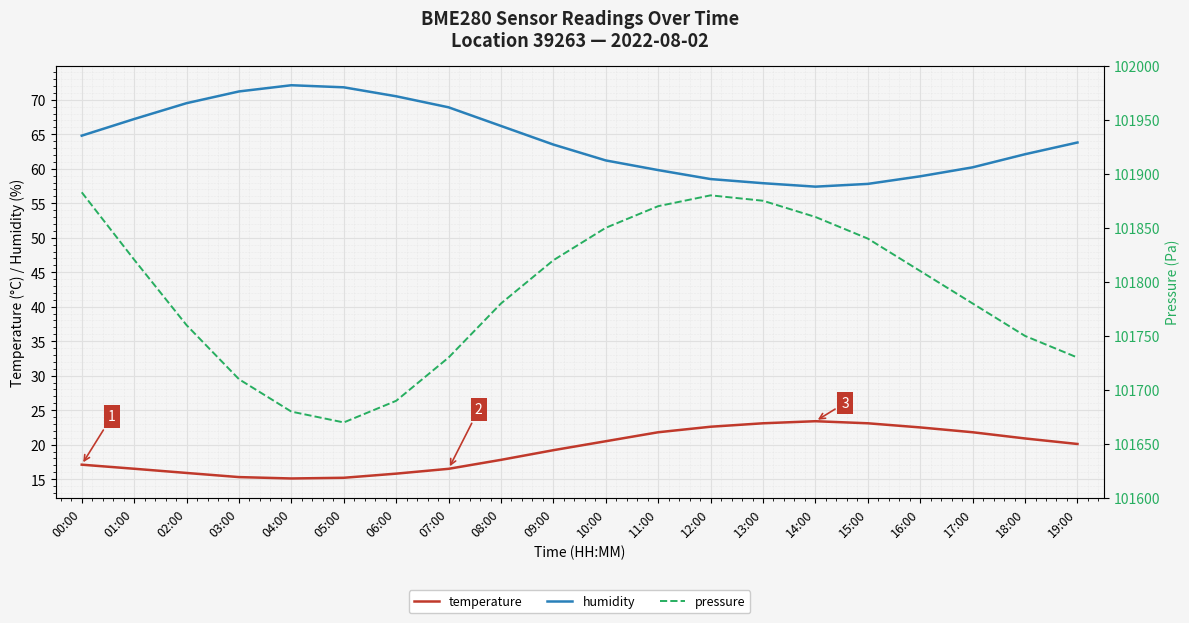

At which category does humidity reach its first local valley?

14:00